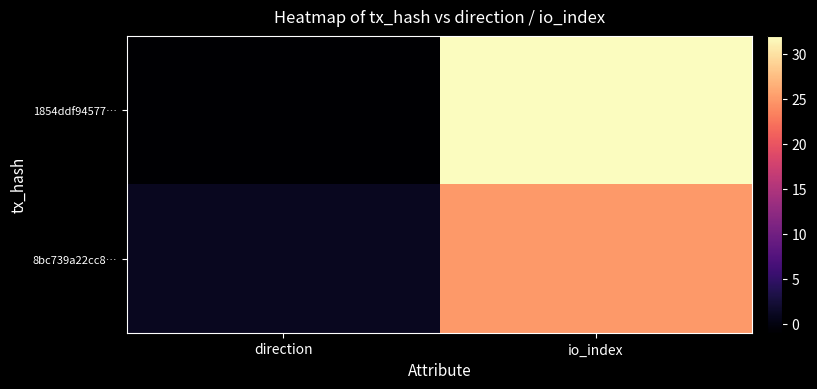

Which series has the largest range (max minus min)?

1854ddf94577…